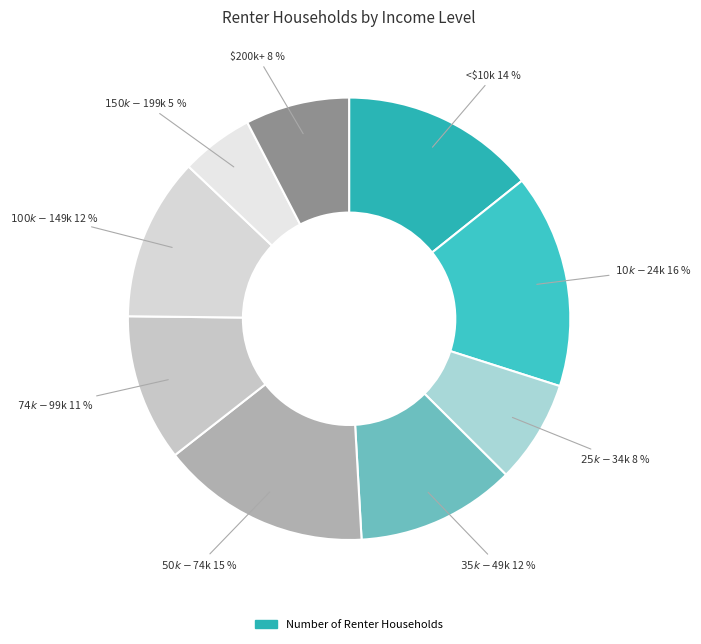

To the nearest percent, what is the average slice percentage?

11%